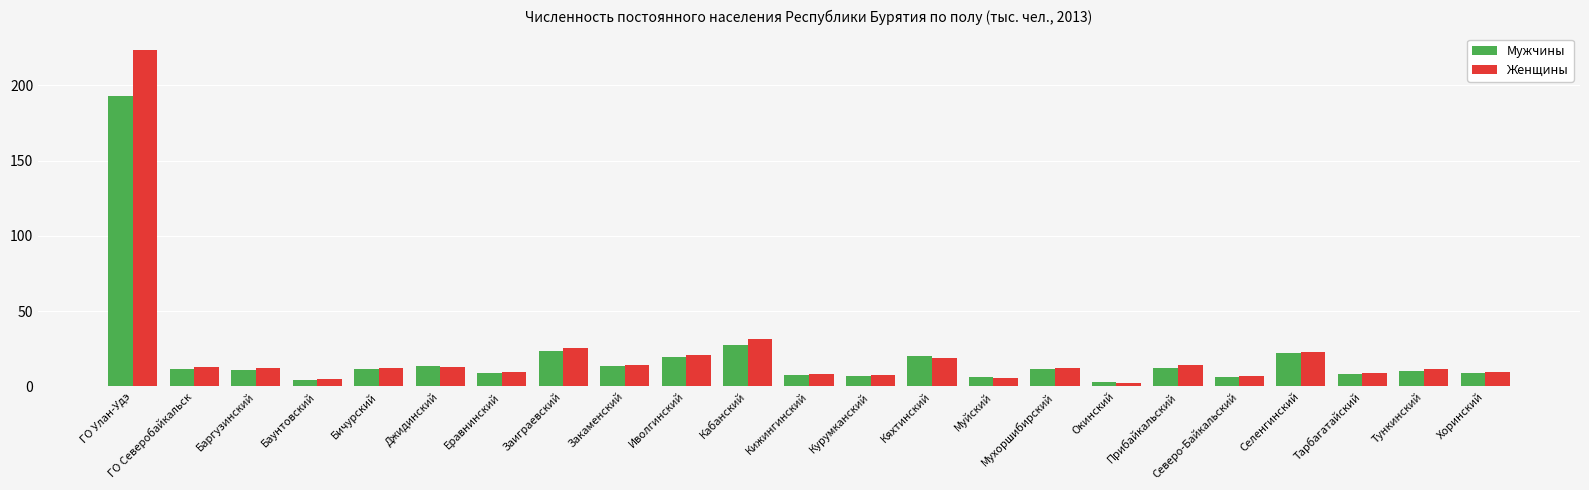

What is the total value across all series at Селенгинский?

44.7